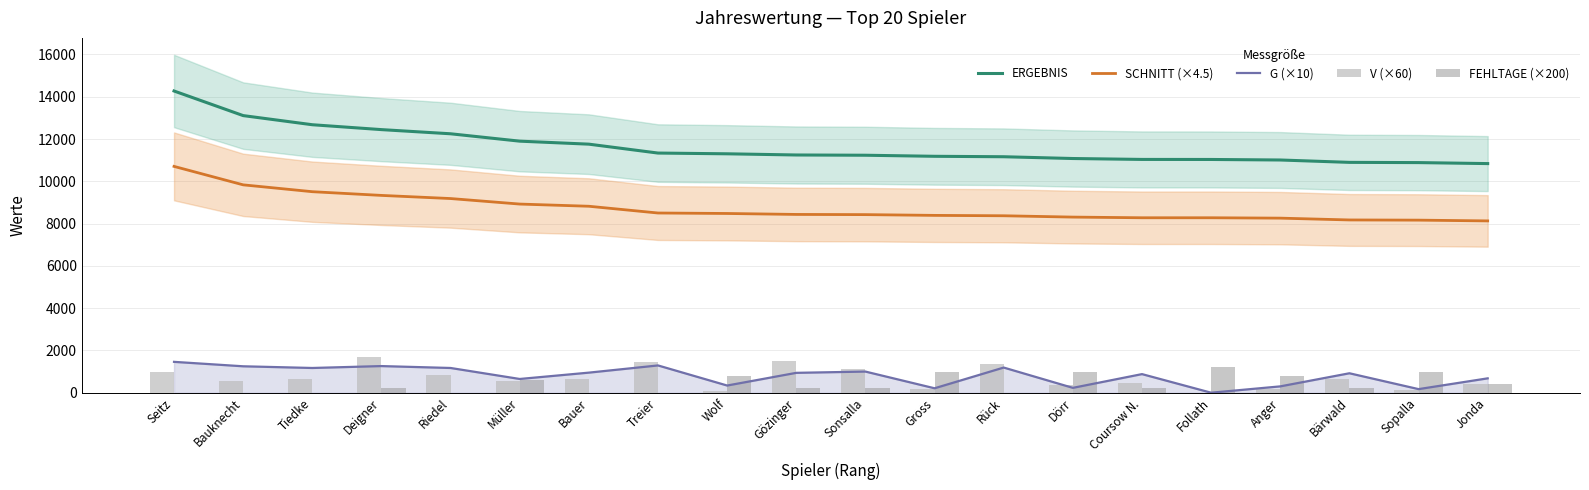

Reading left to right, transcribe all the data shown in this chart.

ERGEBNIS: Seitz=14272.0	Bauknecht=13108.0	Tiedke=12676.0	Deigner=12445.0	Riedel=12248.0	Müller=11899.0	Bauer=11757.0	Treier=11336.0	Wolf=11301.0	Gözinger=11245.0	Sonsalla=11233.0	Gross=11183.0	Rück=11162.0	Dörr=11078.0	Coursow N.=11035.0	Follath=11033.0	Anger=11008.0	Bärwald=10896.0	Sopalla=10885.0	Jonda=10838.0
SCHNITT (×4.5): Seitz=10705.5	Bauknecht=9832.5	Tiedke=9508.5	Deigner=9333.0	Riedel=9184.5	Müller=8923.5	Bauer=8820.0	Treier=8500.5	Wolf=8478.0	Gözinger=8433.0	Sonsalla=8424.0	Gross=8388.0	Rück=8370.0	Dörr=8307.0	Coursow N.=8275.5	Follath=8275.5	Anger=8257.5	Bärwald=8172.0	Sopalla=8163.0	Jonda=8127.0
G (×10): Seitz=1460.0	Bauknecht=1250.0	Tiedke=1170.0	Deigner=1260.0	Riedel=1170.0	Müller=650.0	Bauer=950.0	Treier=1290.0	Wolf=340.0	Gözinger=940.0	Sonsalla=1000.0	Gross=210.0	Rück=1190.0	Dörr=230.0	Coursow N.=880.0	Follath=0.0	Anger=300.0	Bärwald=920.0	Sopalla=170.0	Jonda=680.0
V (×60): Seitz=960.0	Bauknecht=540.0	Tiedke=660.0	Deigner=1680.0	Riedel=840.0	Müller=540.0	Bauer=660.0	Treier=1440.0	Wolf=60.0	Gözinger=1500.0	Sonsalla=1140.0	Gross=180.0	Rück=1380.0	Dörr=360.0	Coursow N.=480.0	Follath=0.0	Anger=180.0	Bärwald=660.0	Sopalla=120.0	Jonda=420.0
FEHLTAGE (×200): Seitz=0.0	Bauknecht=0.0	Tiedke=0.0	Deigner=200.0	Riedel=0.0	Müller=600.0	Bauer=0.0	Treier=0.0	Wolf=800.0	Gözinger=200.0	Sonsalla=200.0	Gross=1000.0	Rück=0.0	Dörr=1000.0	Coursow N.=200.0	Follath=1200.0	Anger=800.0	Bärwald=200.0	Sopalla=1000.0	Jonda=400.0